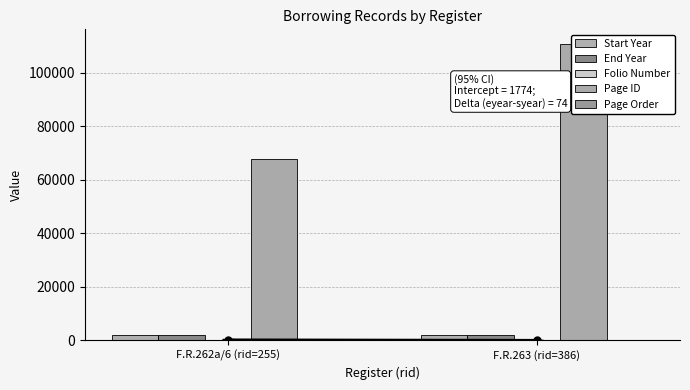

What are all the series names shown in the legend?

Start Year, End Year, Folio Number, Page ID, Page Order